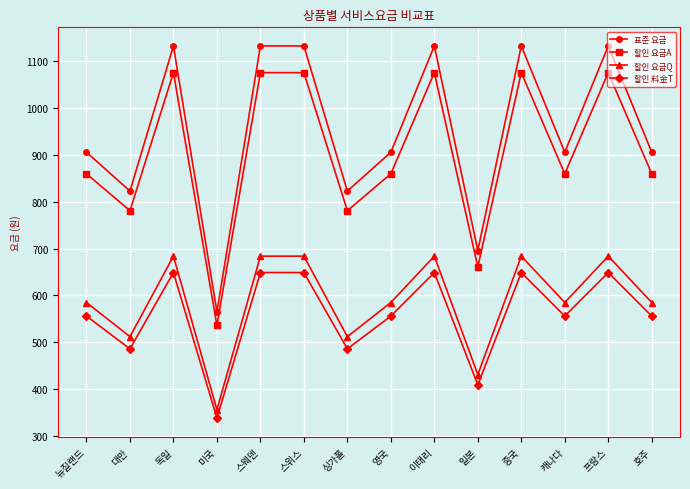

How many series are shown in this chart?

4